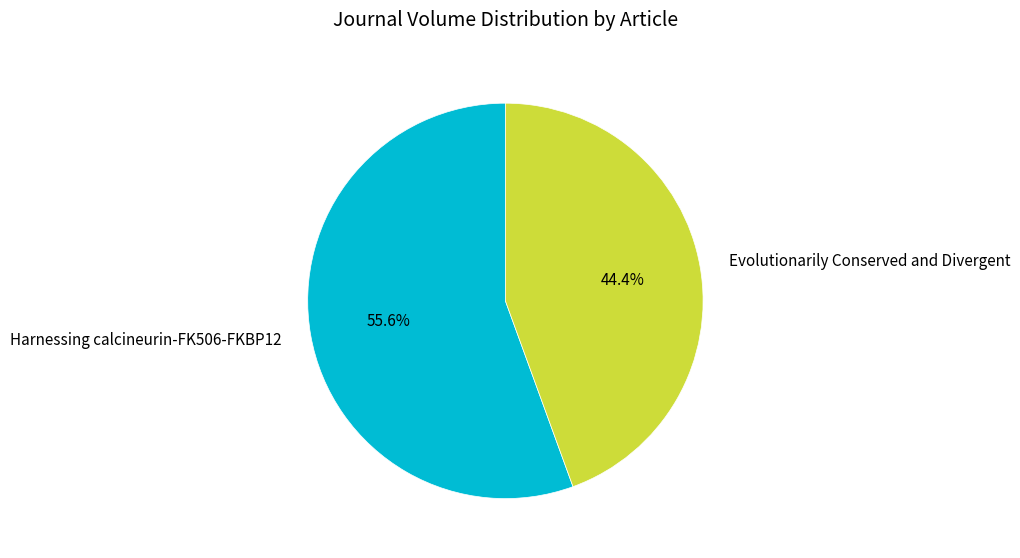

How much of the chart is everything except Evolutionarily Conserved and Divergent?

55.6%